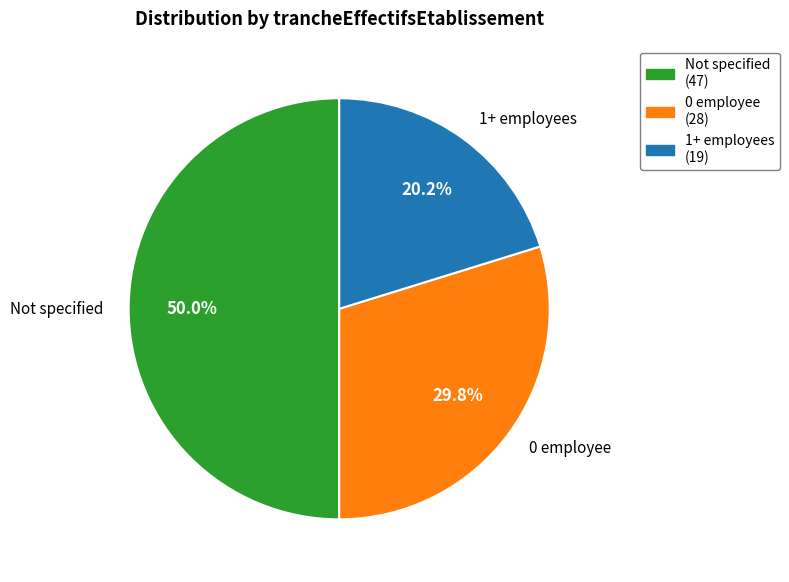

Does 1+ employees represent more than half of the total?

No